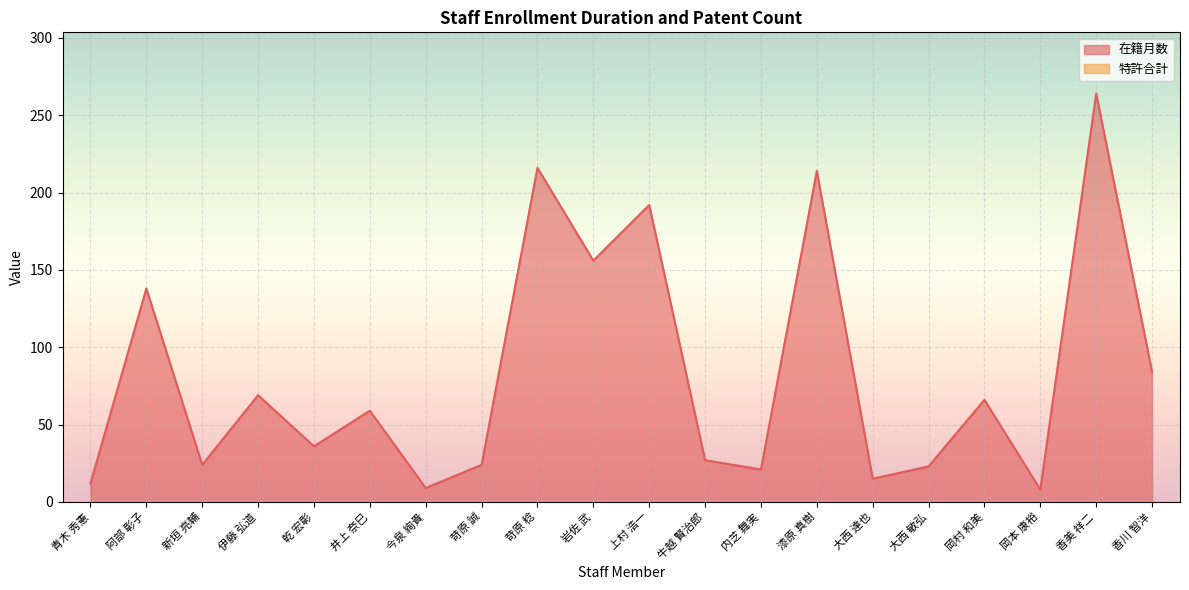

Where does the data first go above 59?

阿部 彰子